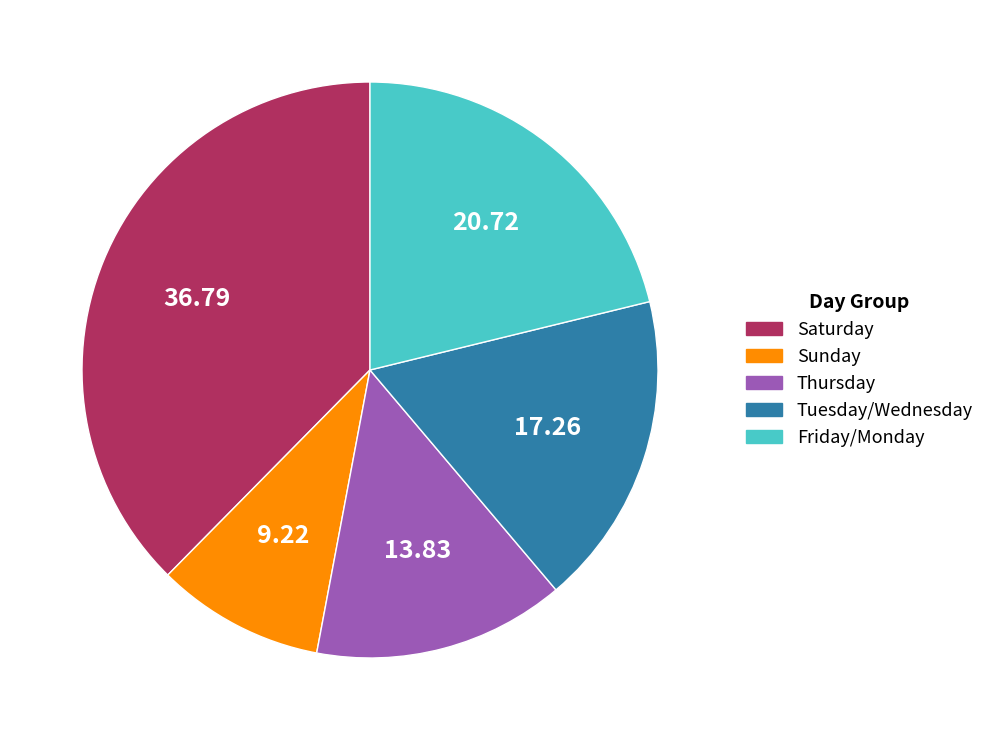

Is there a majority slice in this chart?

No